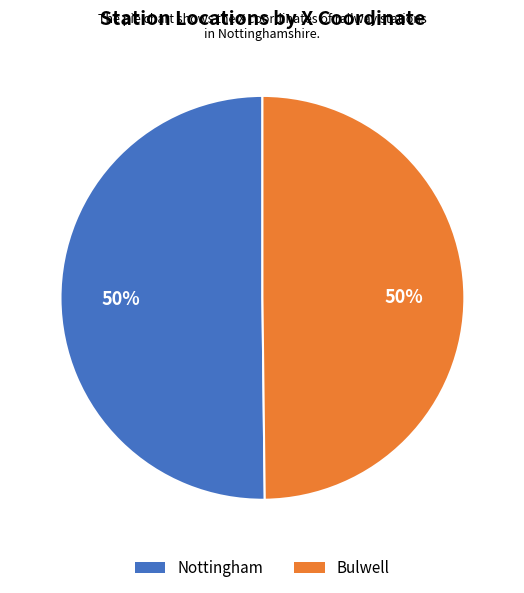

Approximately how many times larger is the value at Bulwell compared to Nottingham?

1.0